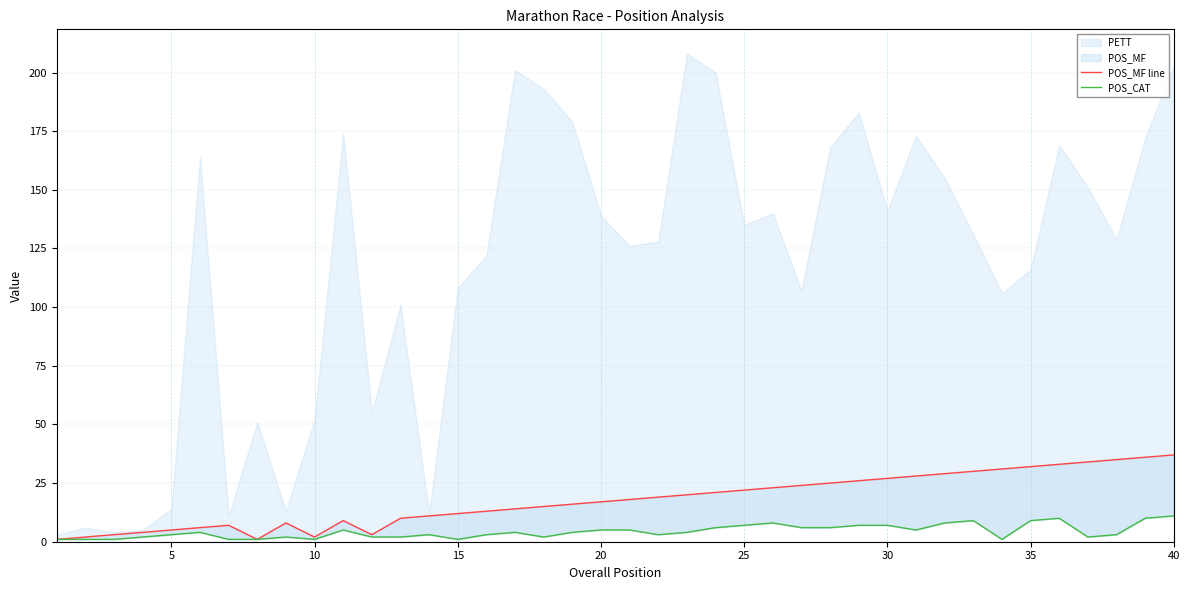

How many data points in POS_MF line are above 18?

19